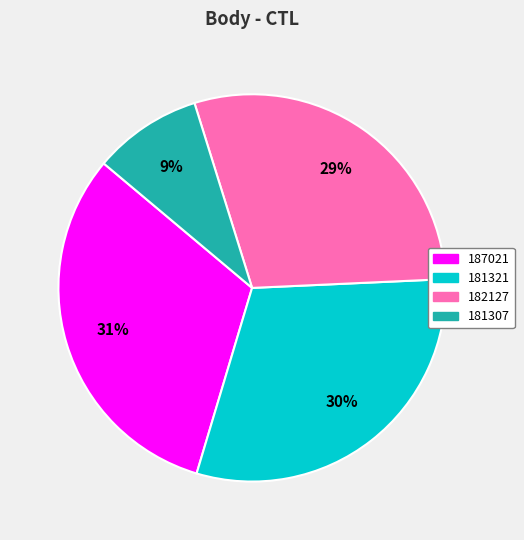

To the nearest percent, what is the difference between the largest and smallest slice percentages?

22%